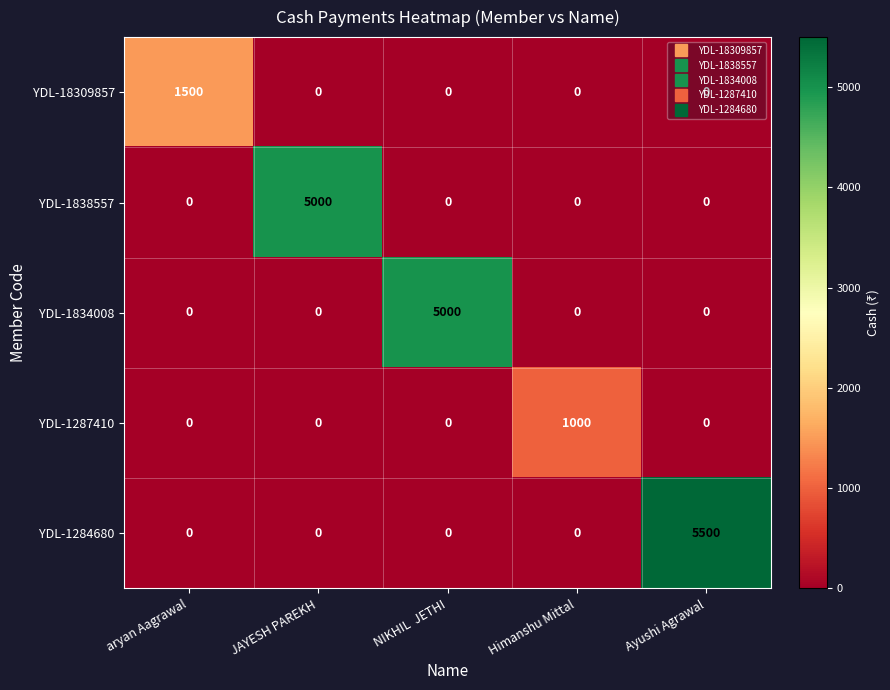

What is the total value across all series at NIKHIL  JETHI?

5000